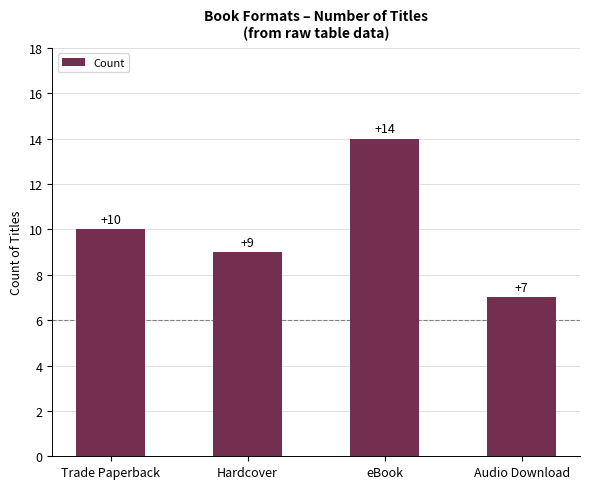

Are the bars grouped side by side (vs. stacked)?

No